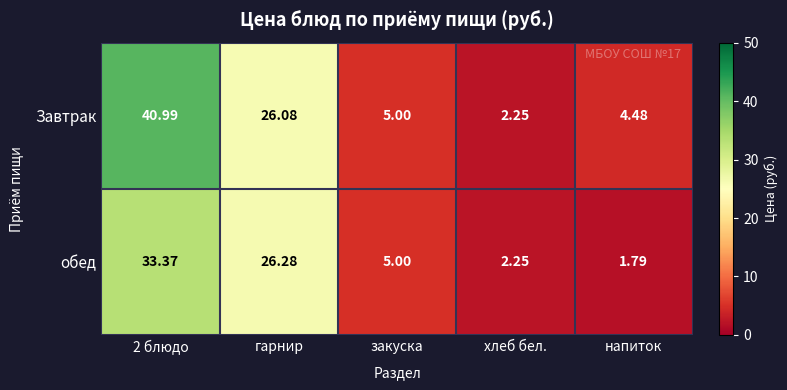

Where is обед nearest to the value 17?

гарнир